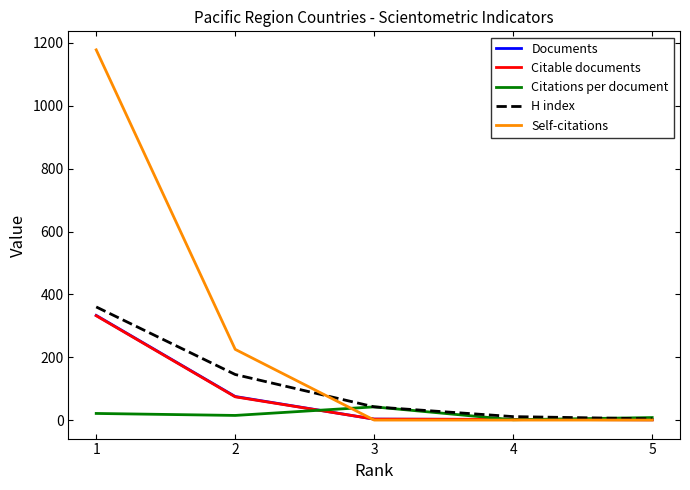

Which series has the largest total across all categories?

Self-citations